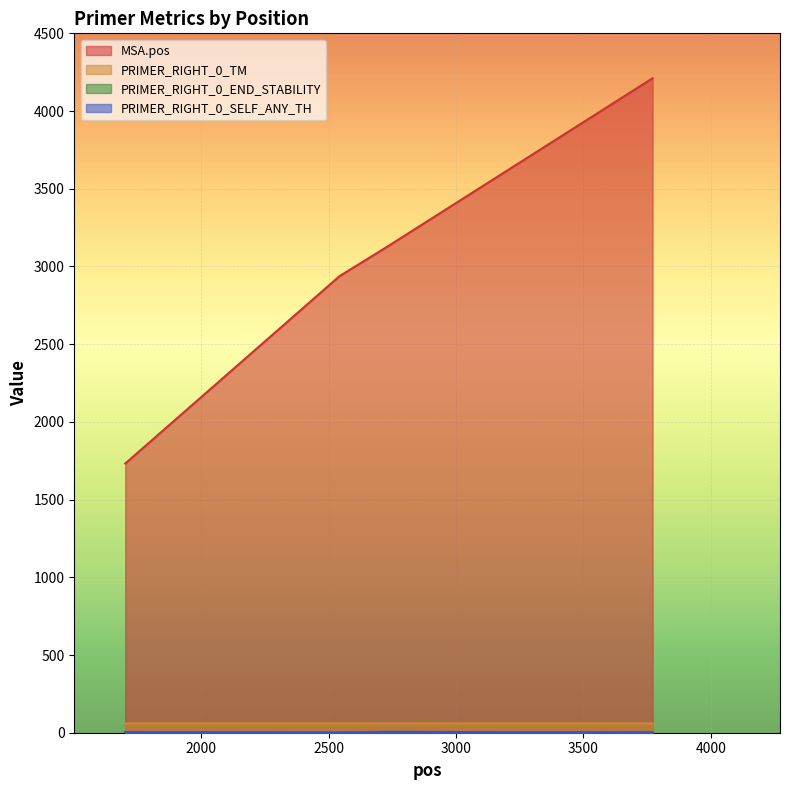

How many values in the MSA.pos series are below 3121?

2